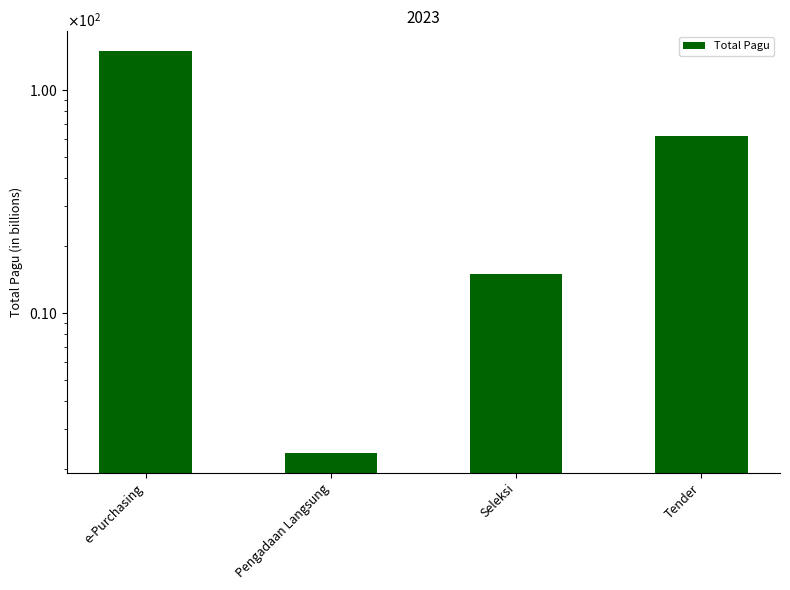

The chart shows a value of 62.0 at Tender. True or false?

True